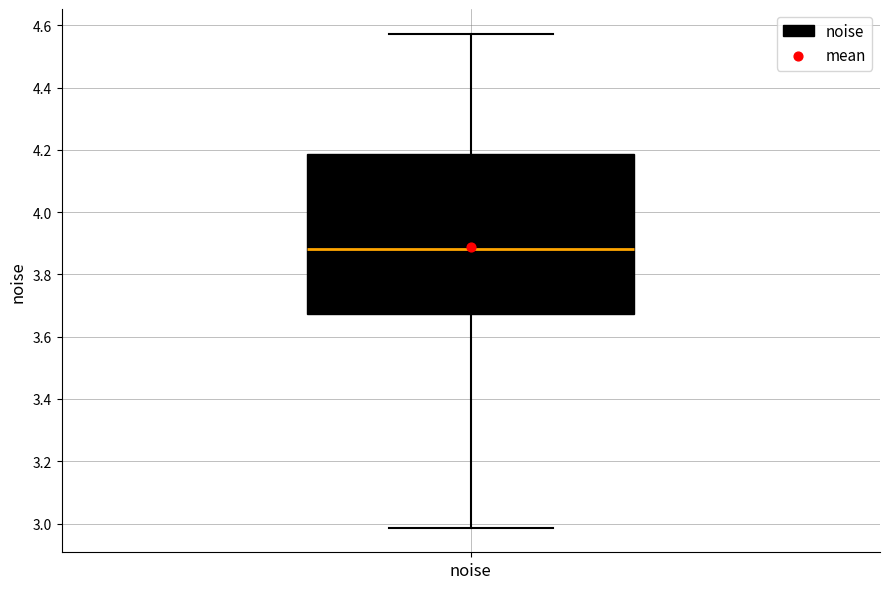

Transcribe this box plot: give where the median line is, the range the box spans, and where the two whiskers end, as read against the y-axis. The values are not printed on the chart, so give them approximately, as read against the axis.

median 3.88, box 3.68 to 4.18, whiskers 2.98 to 4.58